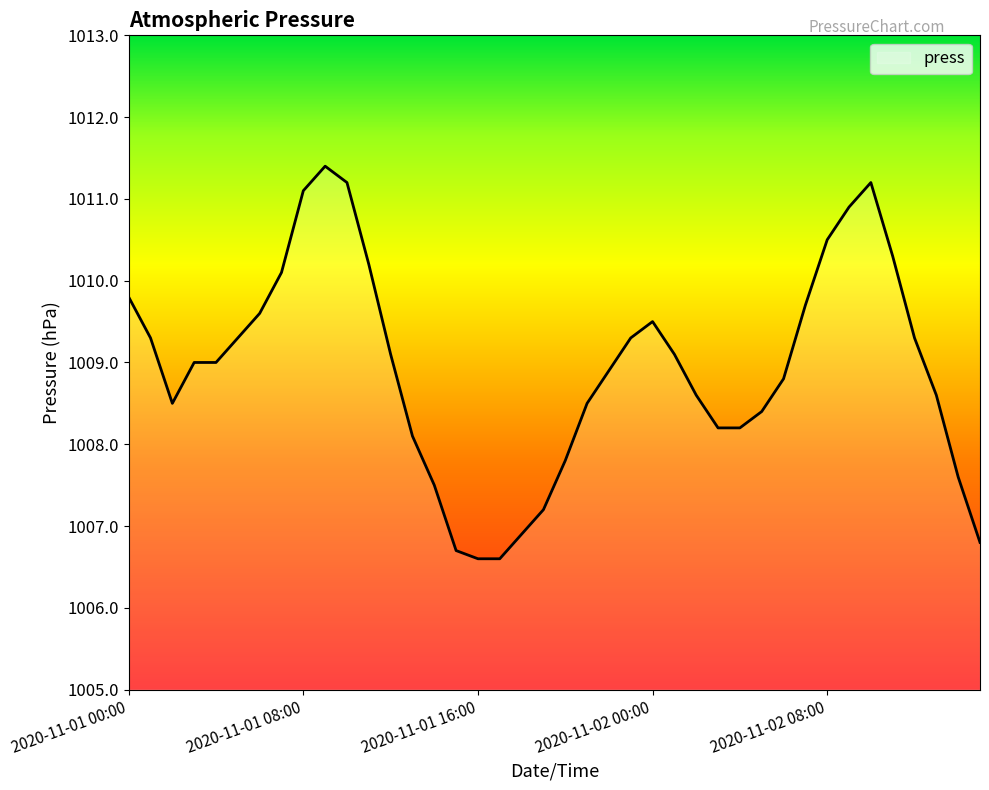

What is the difference between the maximum and minimum values?

4.8